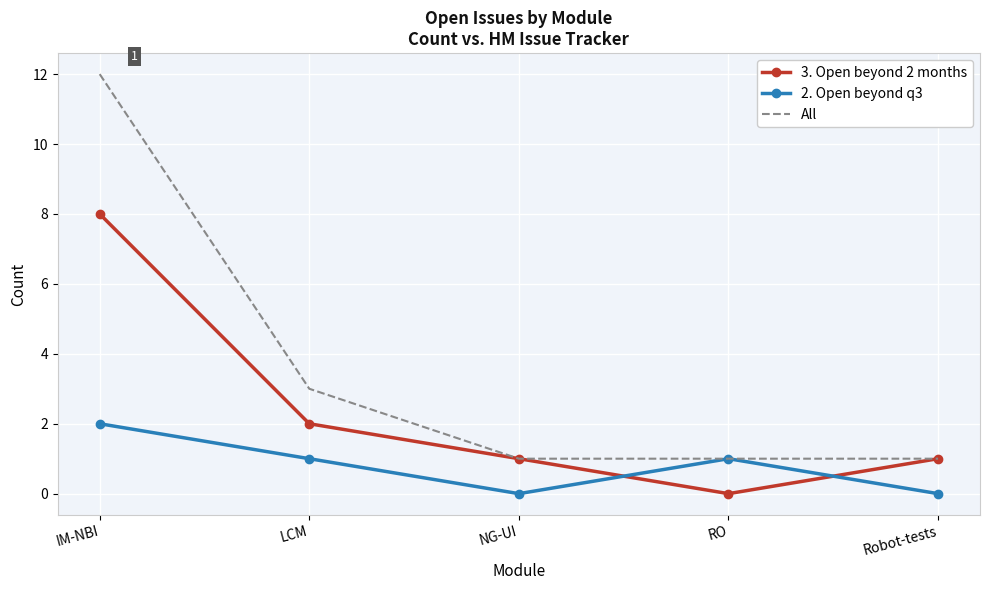

What value does the All series have at RO?

1